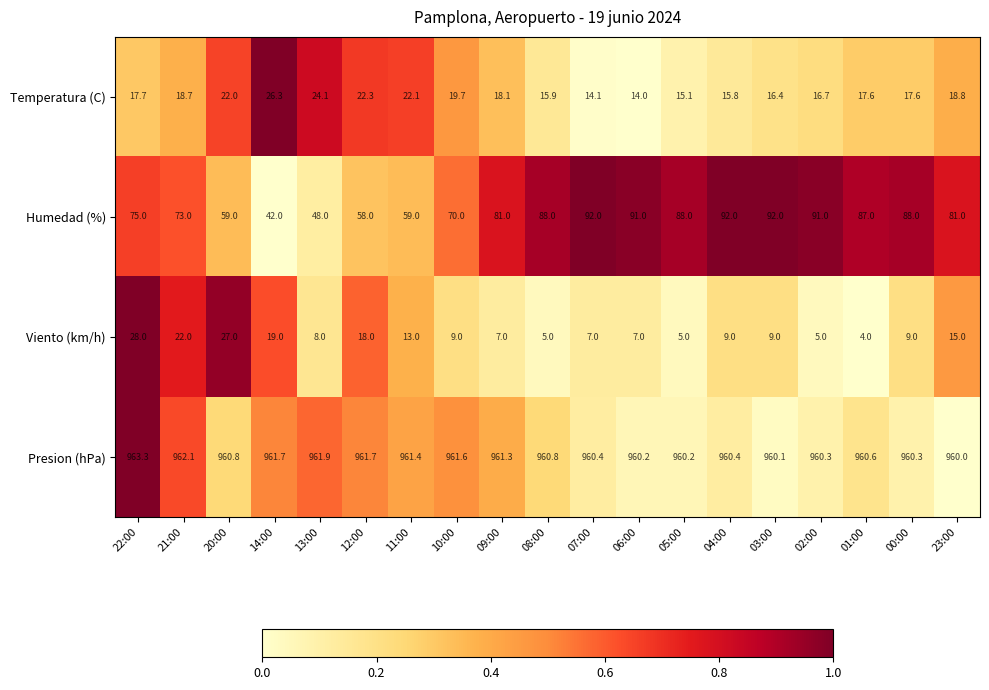

Which label corresponds to the smallest value in the chart?

01:00